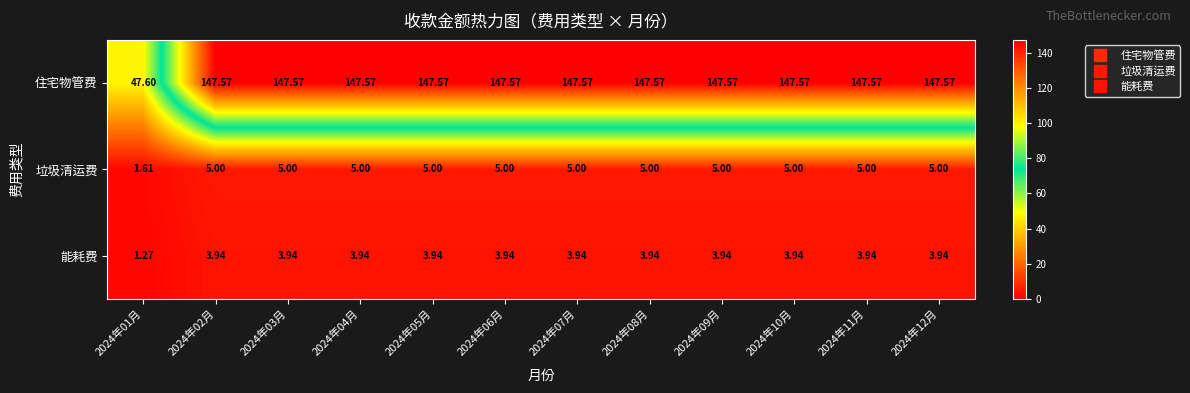

Rank the series by their maximum value, from highest to lowest.

住宅物管费, 垃圾清运费, 能耗费